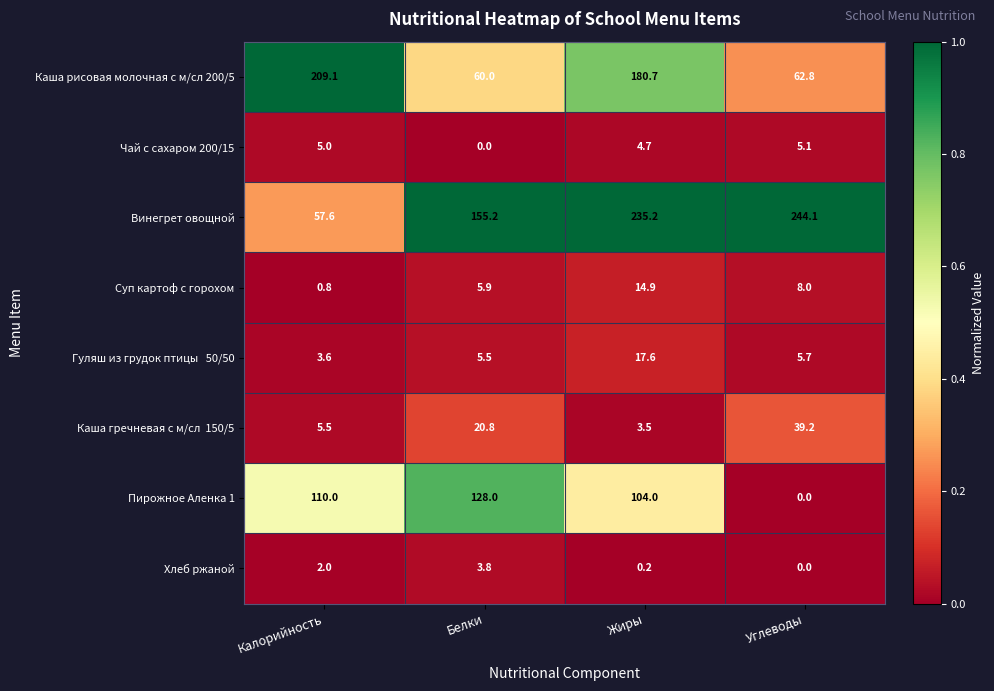

Rank the categories by Суп картоф с горохом value from highest to lowest.

Жиры, Углеводы, Белки, Калорийность